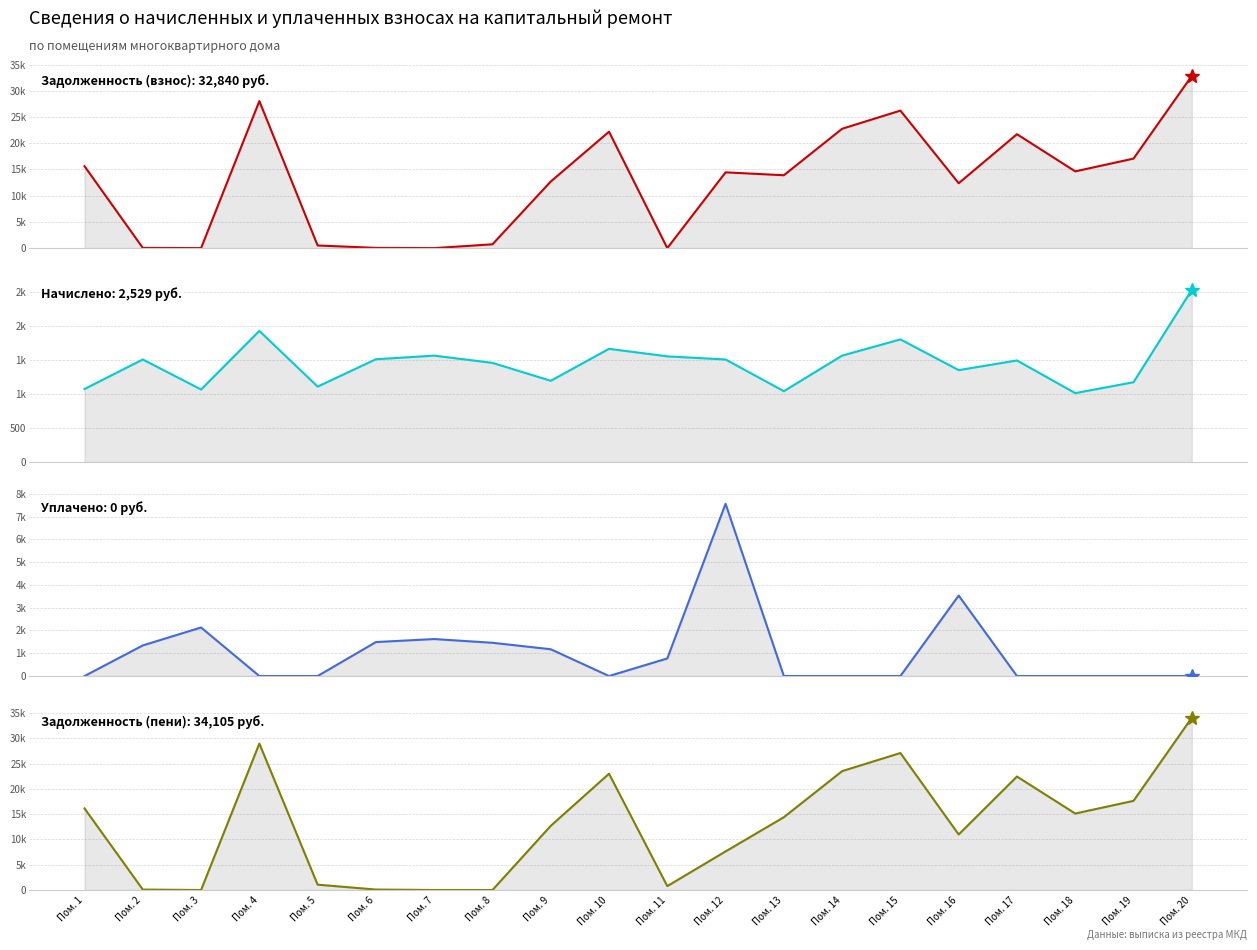

Which category has the highest value in the Задолженность (пени) series?

Пом. 20